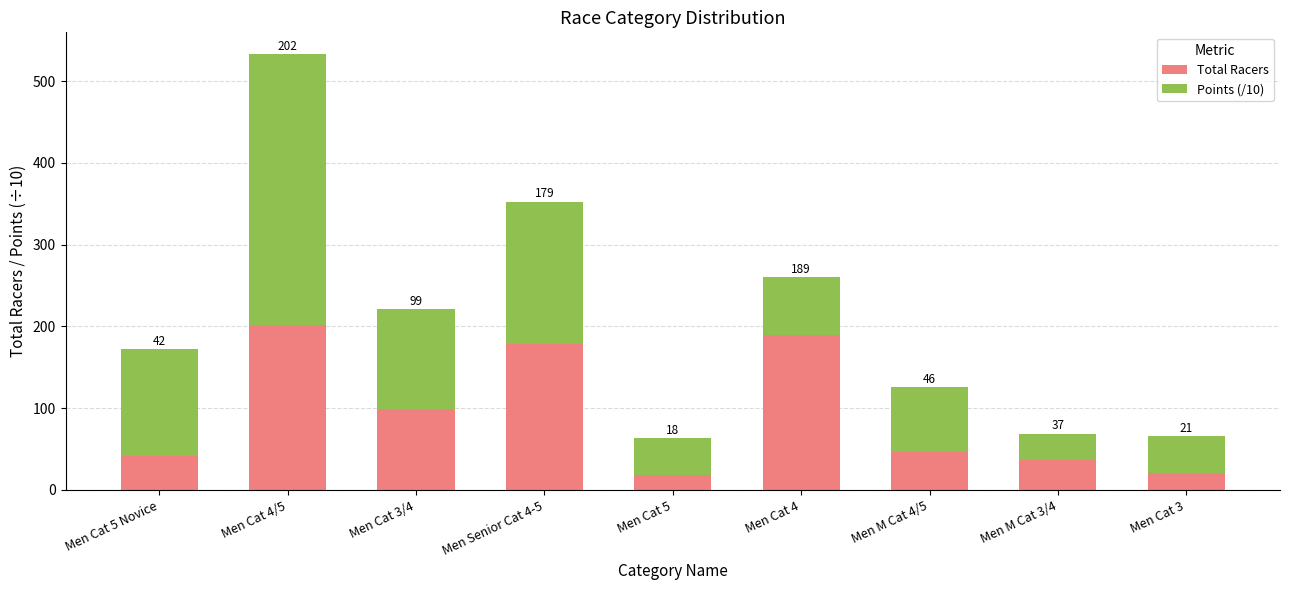

At which category is the sum across all series the highest?

Men Cat 4/5